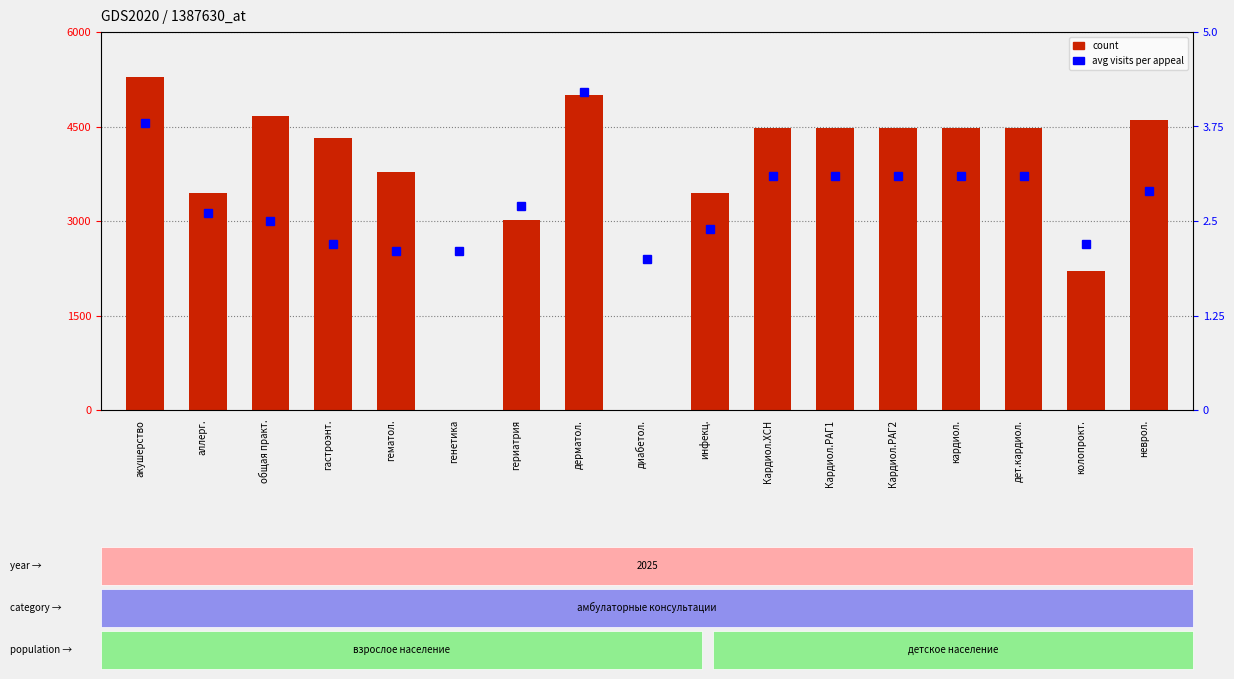

Count the number of data series in this chart.

2